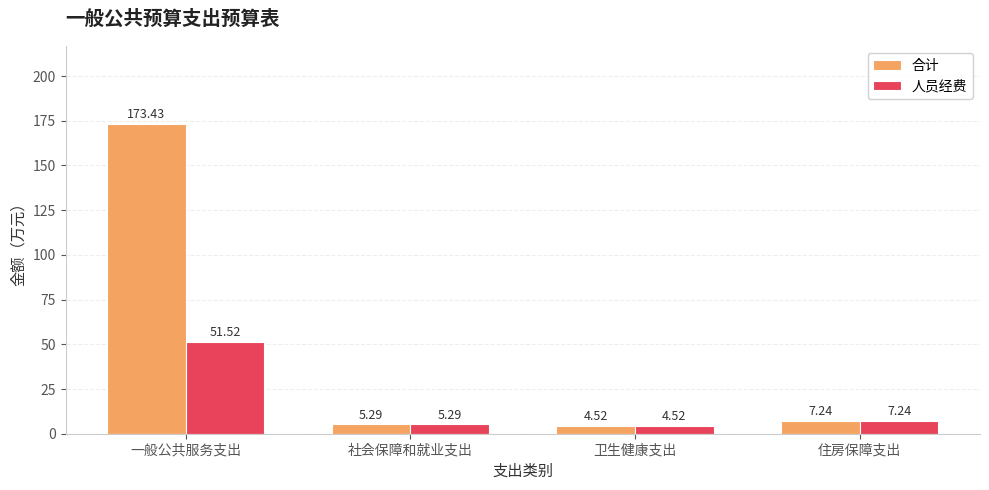

Are the bars grouped side by side (vs. stacked)?

Yes